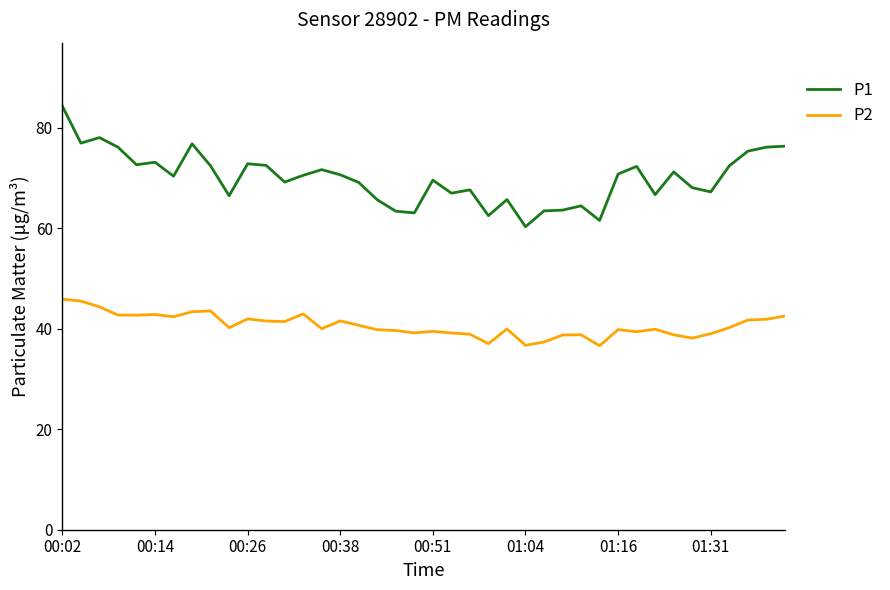

What is the difference between the maximum and minimum values in the P2 series?

9.3